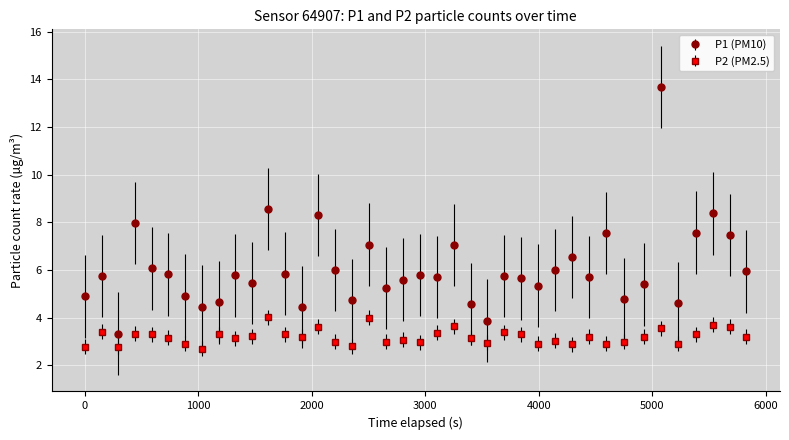

What is the sum of all P1 (PM10) values?

242.4